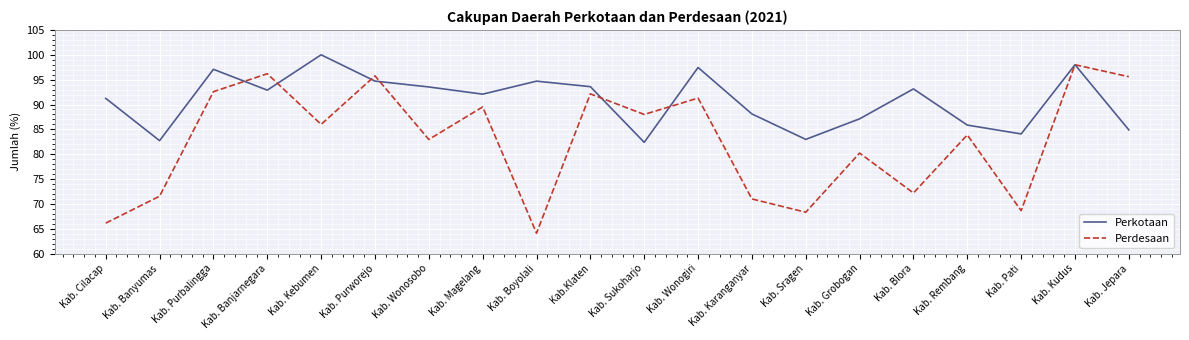

Where does the Perdesaan series first go above 86?

Kab. Purbalingga